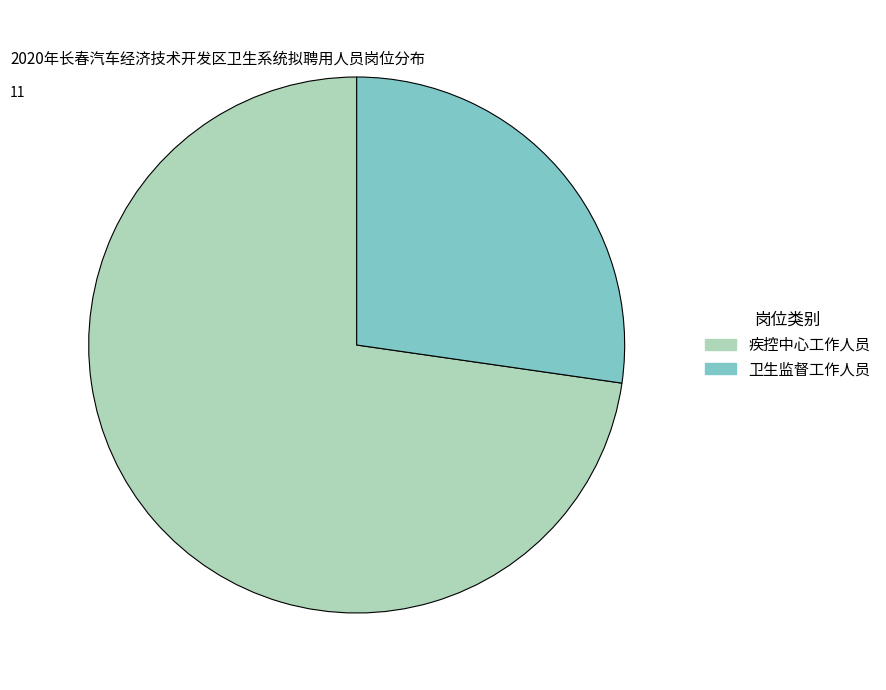

What is the majority slice?

疾控中心工作人员